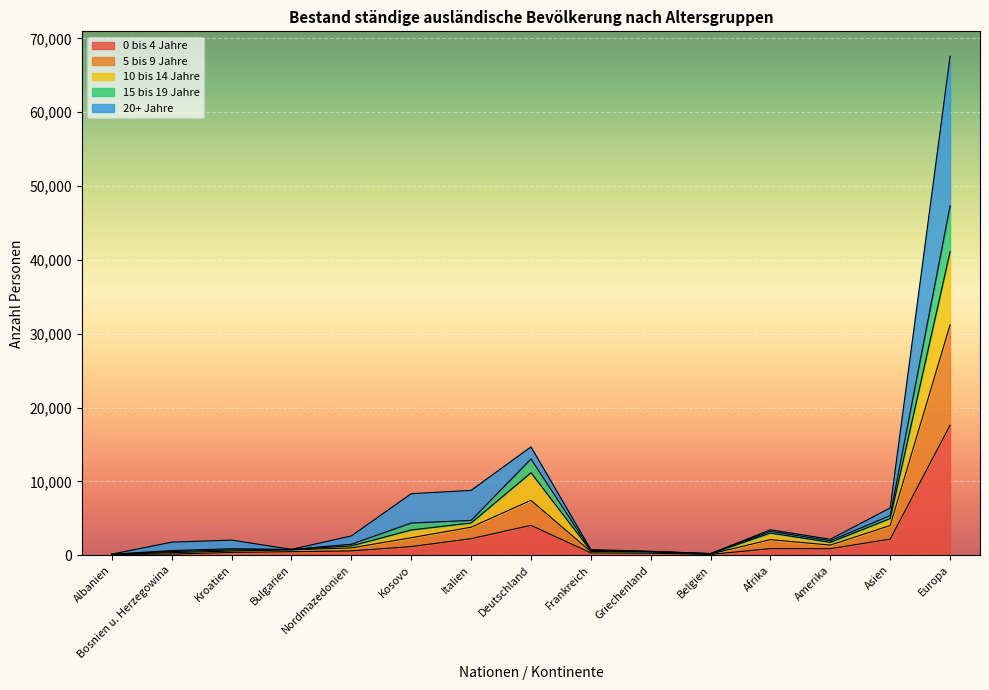

What is the total value across all series at Deutschland?

14675